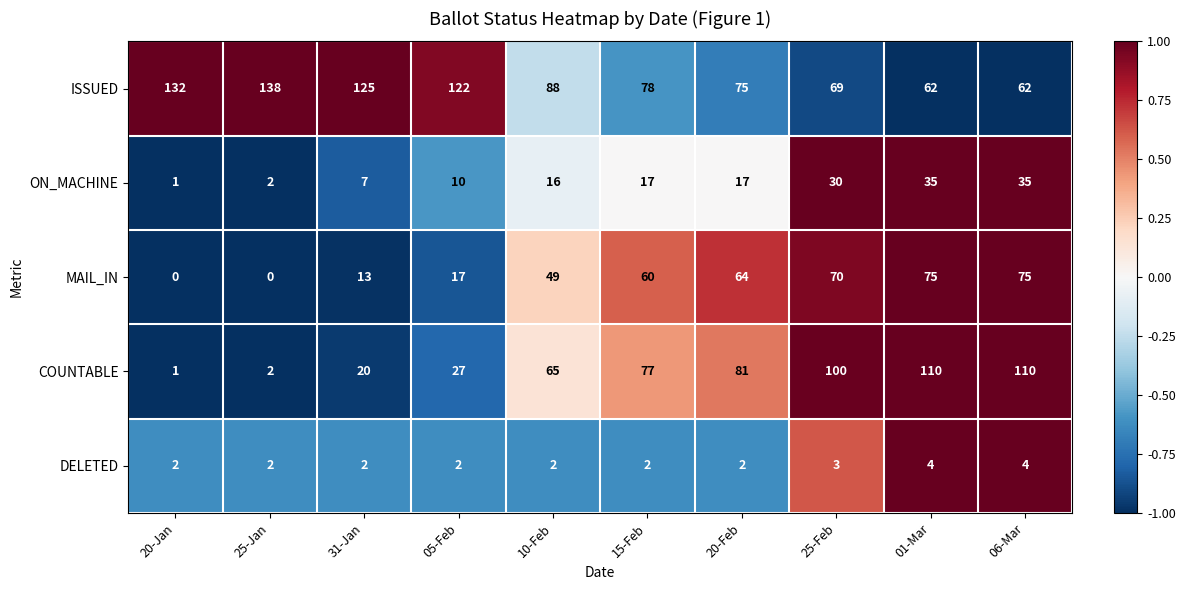

What is the spread (max minus min) of values at 20-Jan?

132